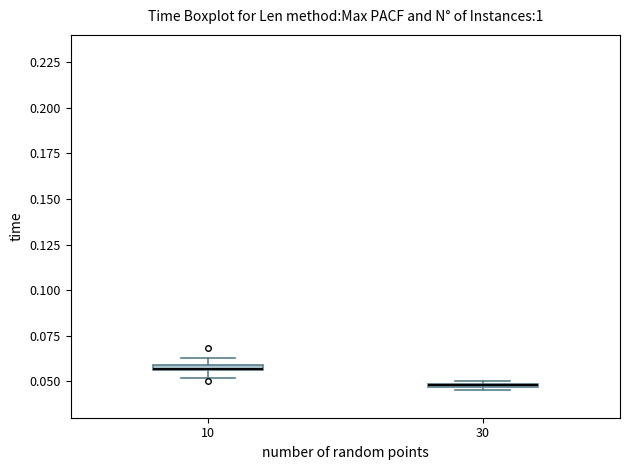

Where is the upper edge of the box at x = 30 on the y-axis? The values are not printed on the chart, so give them approximately, as read against the axis.

0.050